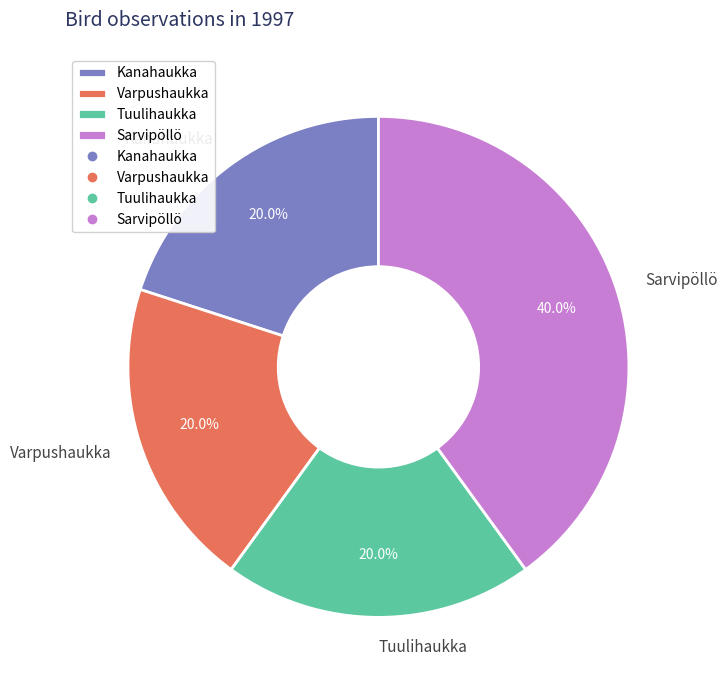

How many segments does this pie chart have?

4